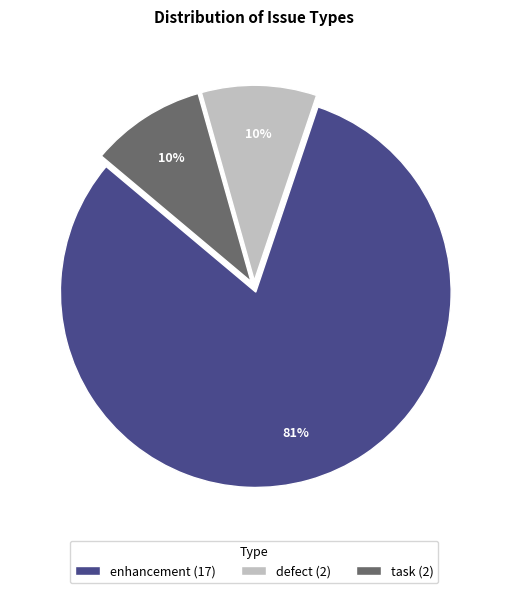

Which has a higher value, enhancement or task?

enhancement